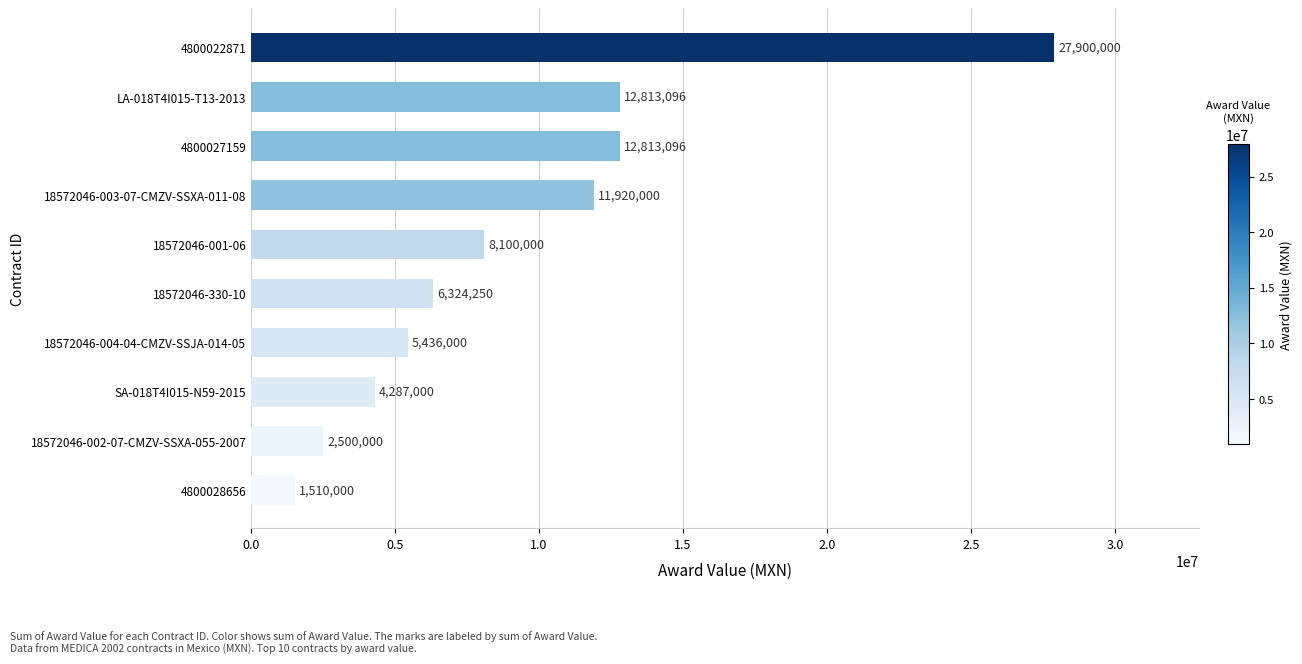

What position from the bottom is 18572046-001-06?

6